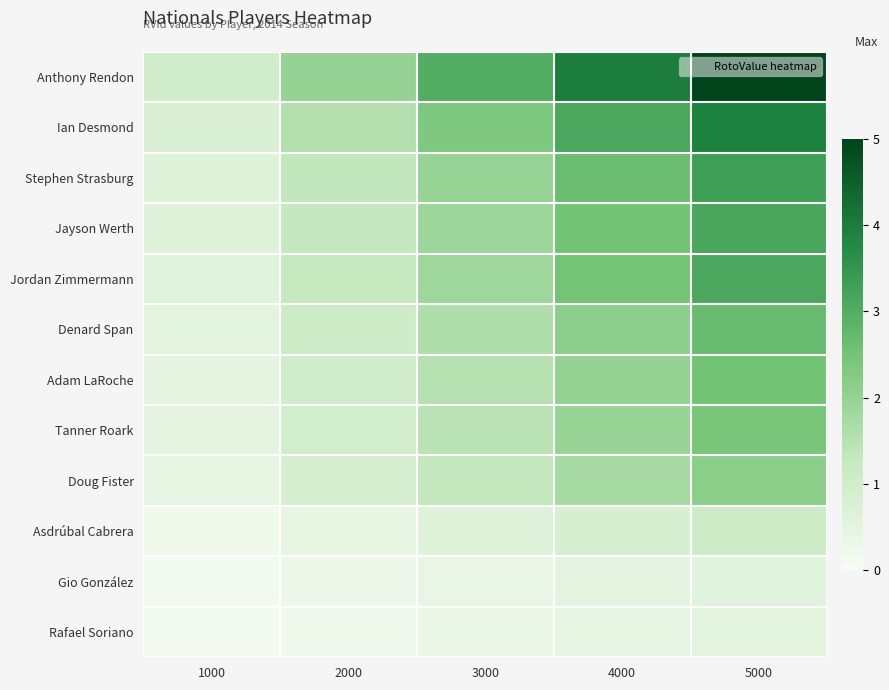

Reading right to left, transcribe all the data shown in this chart.

Anthony Rendon: 5000=5.0	4000=4.0	3000=3.0	2000=2.0	1000=1.0
Ian Desmond: 5000=3.9	4000=3.1	3000=2.3	2000=1.6	1000=0.8
Stephen Strasburg: 5000=3.3	4000=2.6	3000=2.0	2000=1.3	1000=0.7
Jayson Werth: 5000=3.1	4000=2.5	3000=1.9	2000=1.3	1000=0.6
Jordan Zimmermann: 5000=3.1	4000=2.5	3000=1.9	2000=1.2	1000=0.6
Denard Span: 5000=2.7	4000=2.1	3000=1.6	2000=1.1	1000=0.5
Adam LaRoche: 5000=2.5	4000=2.0	3000=1.5	2000=1.0	1000=0.5
Tanner Roark: 5000=2.4	4000=1.9	3000=1.5	2000=1.0	1000=0.5
Doug Fister: 5000=2.2	4000=1.7	3000=1.3	2000=0.9	1000=0.4
Asdrúbal Cabrera: 5000=1.1	4000=0.9	3000=0.6	2000=0.4	1000=0.2
Gio González: 5000=0.6	4000=0.5	3000=0.4	2000=0.2	1000=0.1
Rafael Soriano: 5000=0.5	4000=0.4	3000=0.3	2000=0.2	1000=0.1